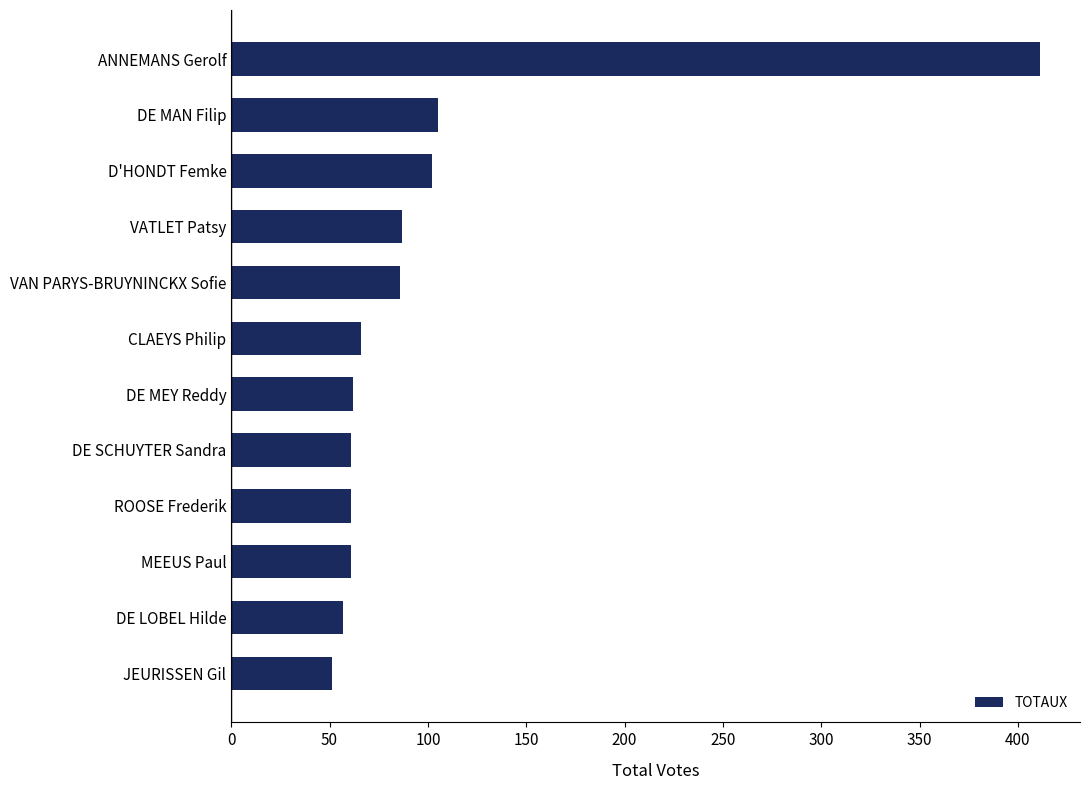

What is the greatest value displayed?

411